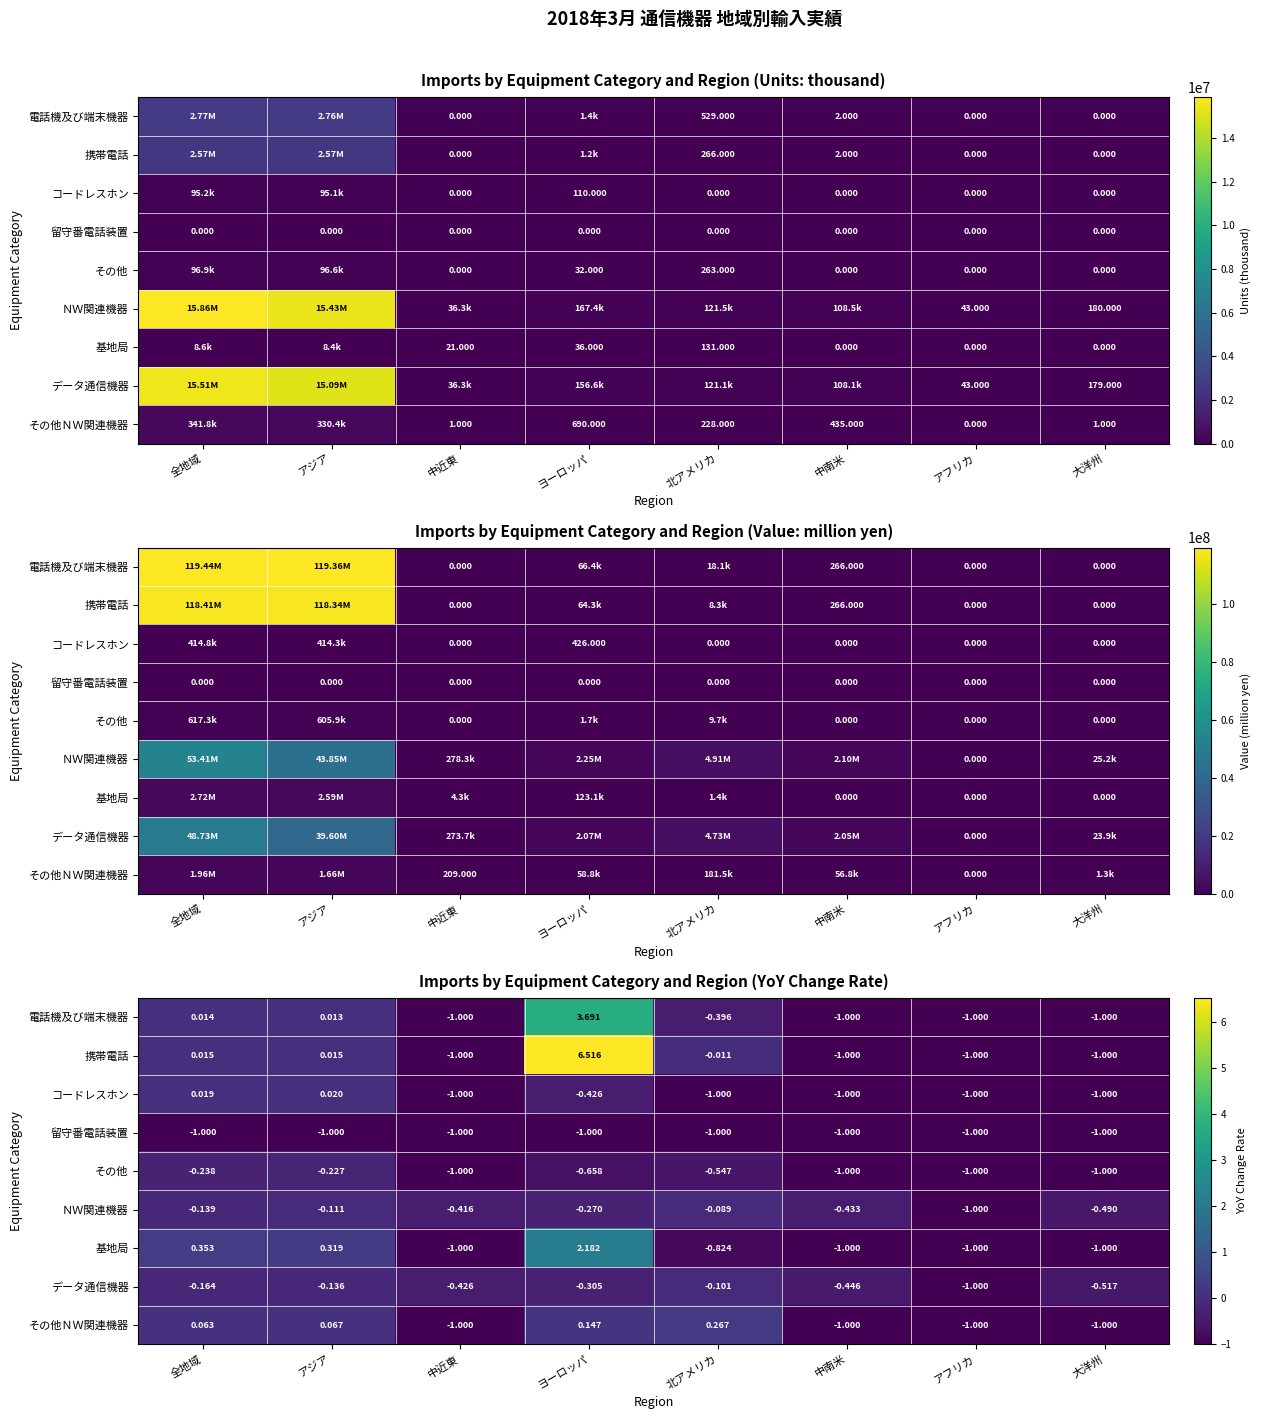

The 携帯電話 series shows 0.0 at アジア. True or false?

True